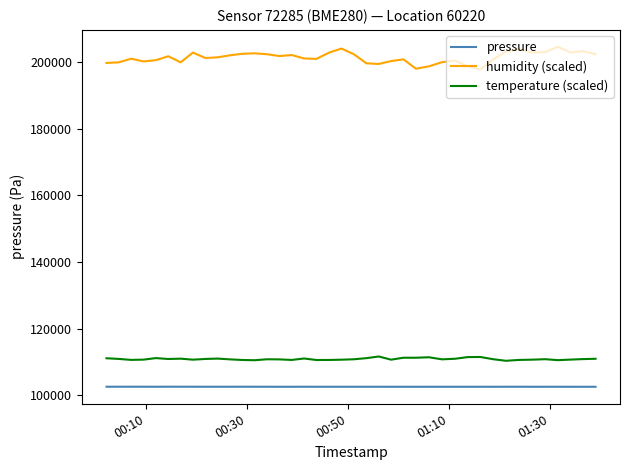

True or false: humidity (scaled) and pressure intersect in this chart.

False